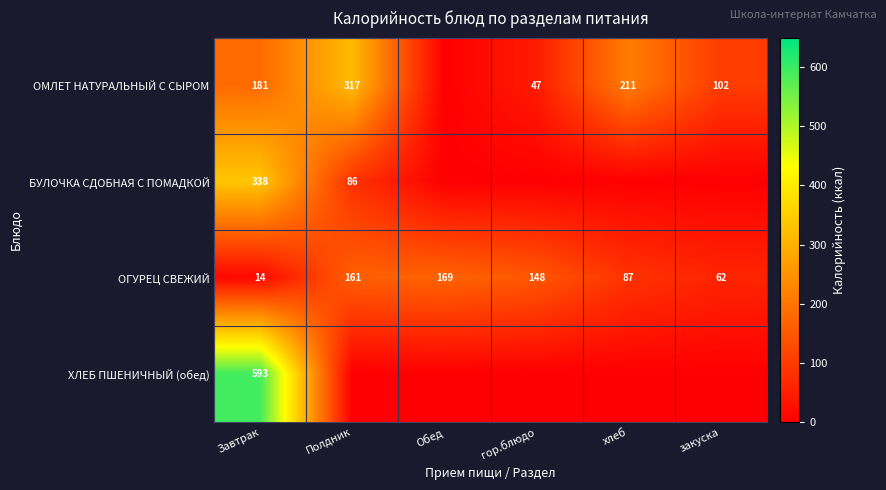

Is it true that ОМЛЕТ НАТУРАЛЬНЫЙ С СЫРОМ equals 317 at Полдник?

True